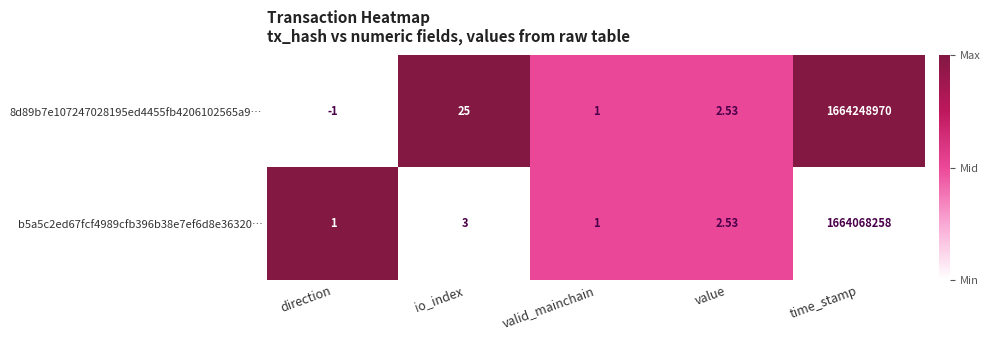

At which label is b5a5c2ed67fcf4989cfb396b38e7ef6d8e36320… closest to 832034129?

io_index